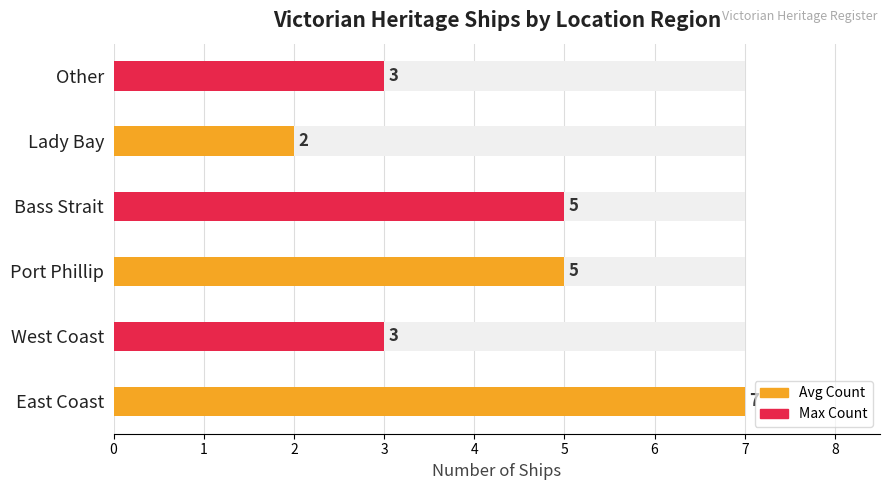

What is the maximum value shown in the chart?

7